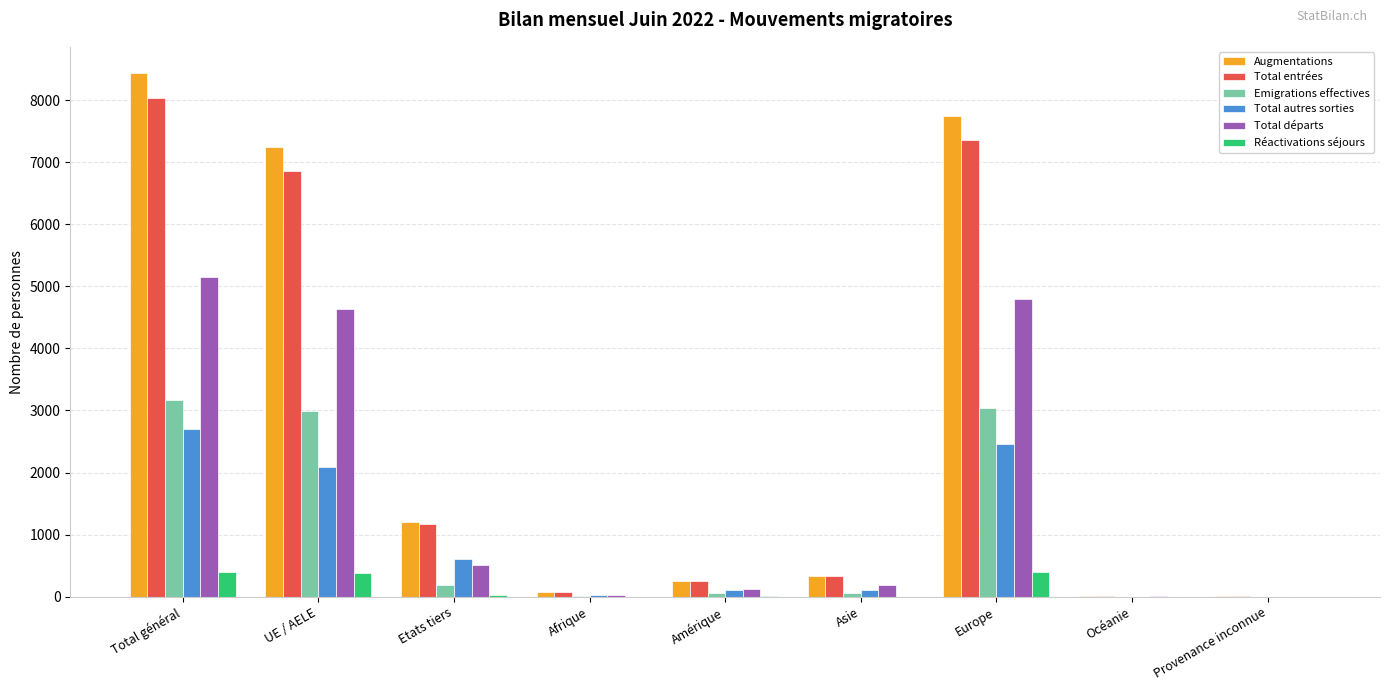

What is the sum of the Augmentations values at Océanie and UE / AELE?

7248